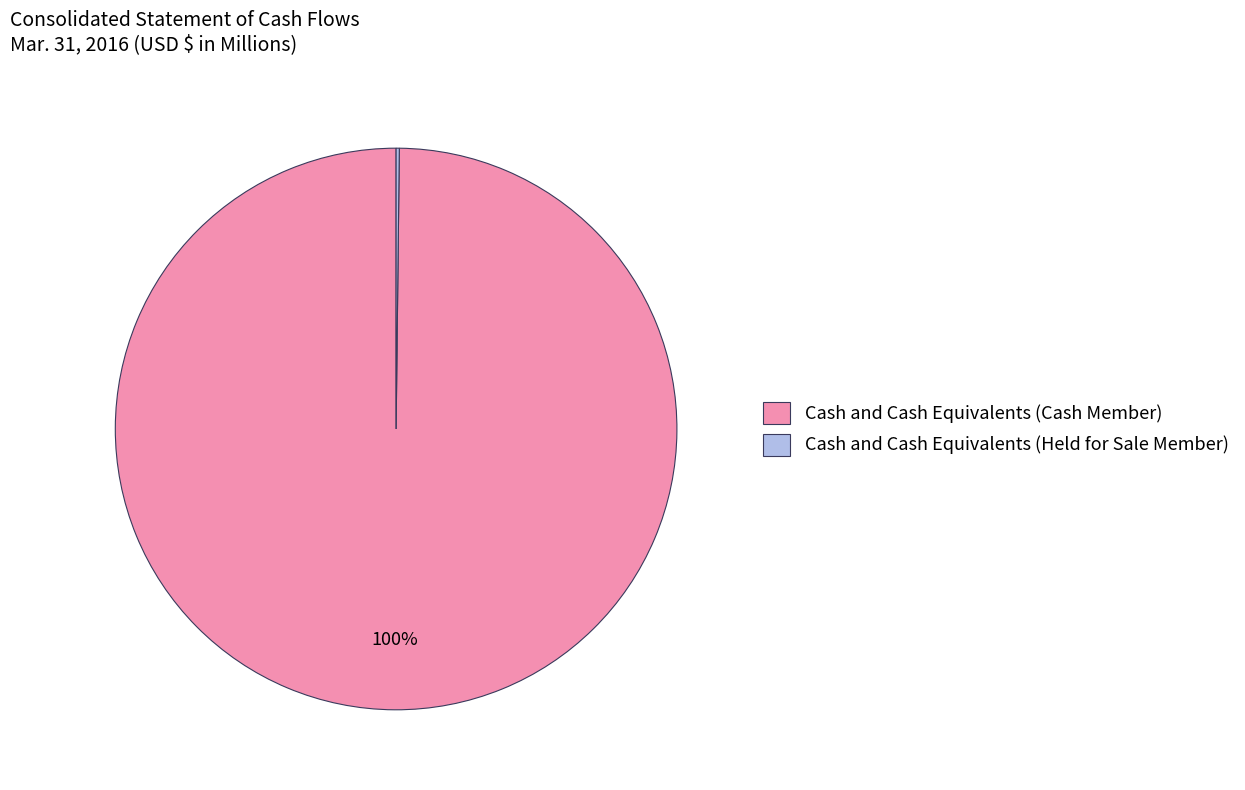

The Cash and Cash Equivalents (Cash Member) slice represents 88% of the pie. True or false?

False